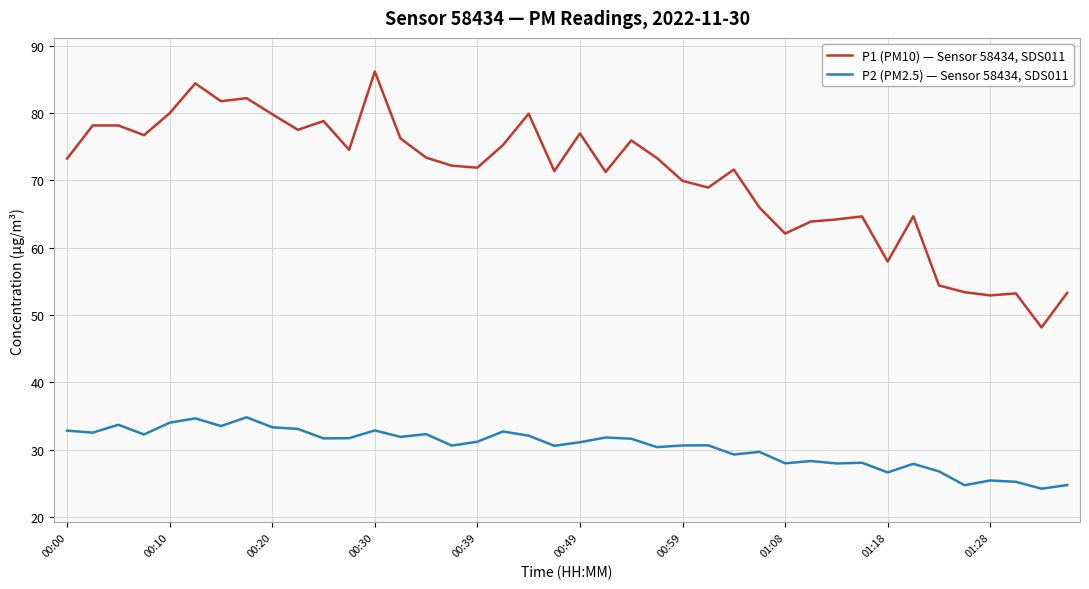

Which series has the widest spread of values?

P1 (PM10) — Sensor 58434, SDS011